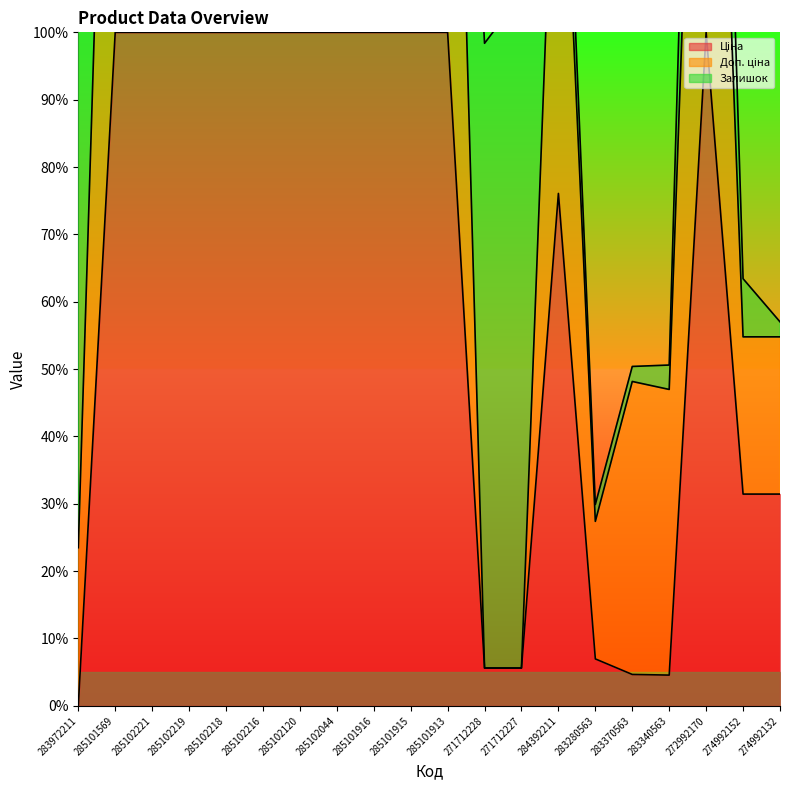

Is the value of Доп. ціна at 272992170 greater than the value of Ціна at 283280563?

Yes